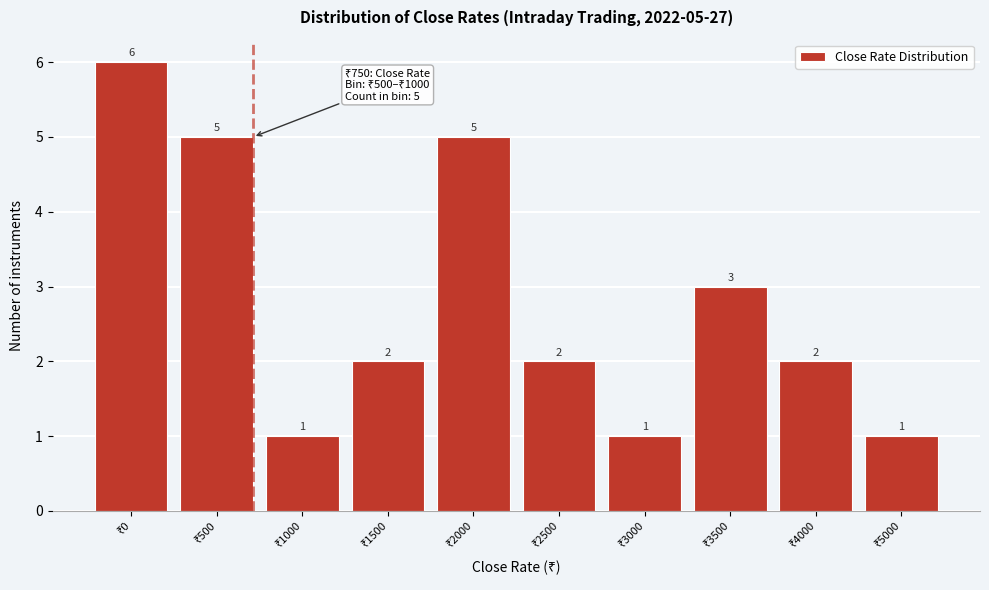

Reading left to right, transcribe all the data shown in this chart.

6	5	1	2	5	2	1	3	2	1